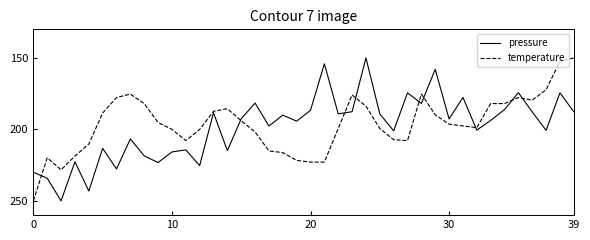

What is the smallest value displayed?

150.0